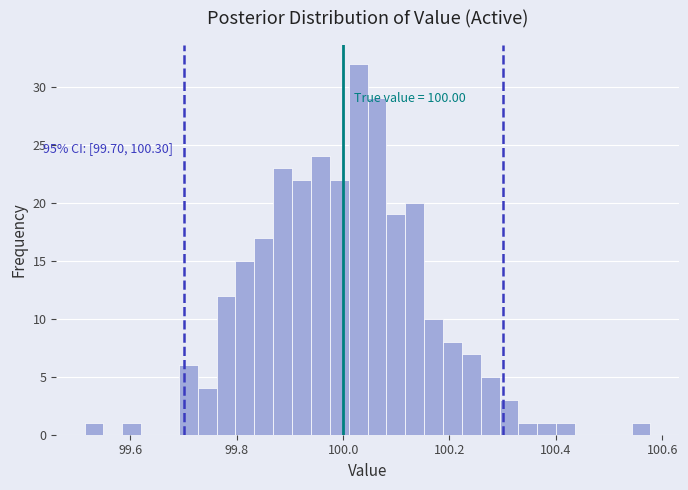

Around what value on the x-axis is the tallest bar? Give the approximate position of its centre, as read against the axis.

100.02